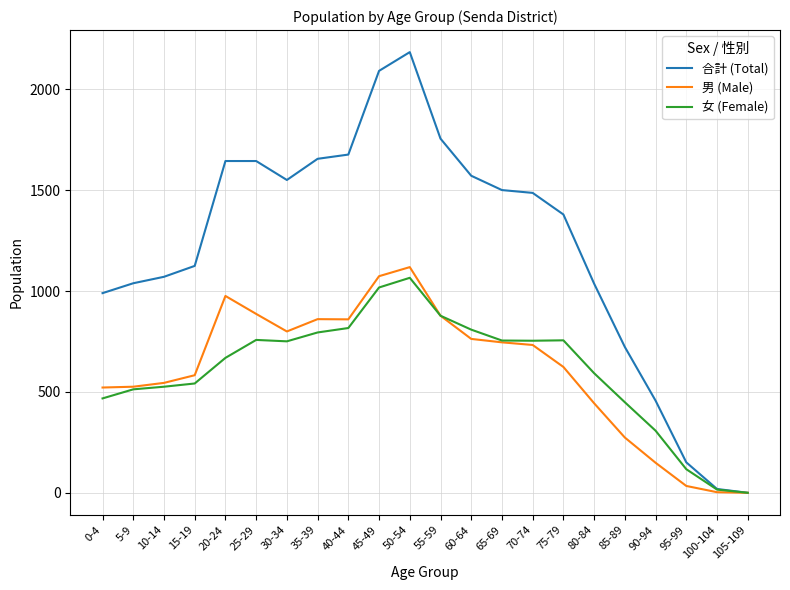

The 女 (Female) series shows 275 at 45-49. True or false?

False